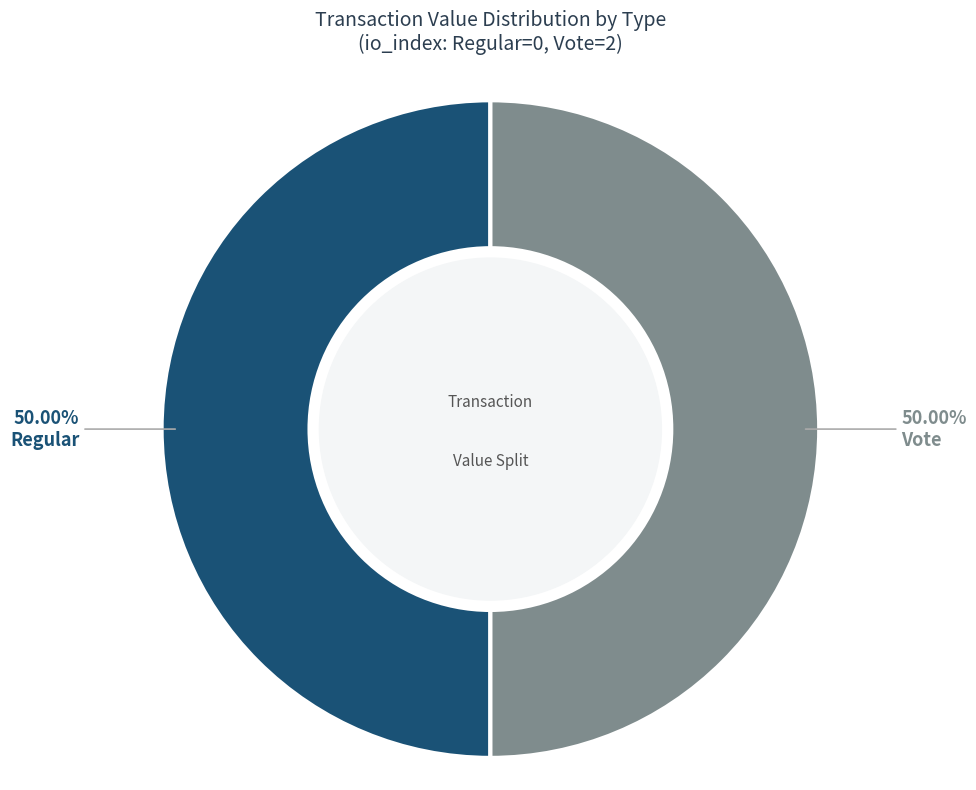

Approximately how many times larger is the value at Vote compared to Regular?

1.0